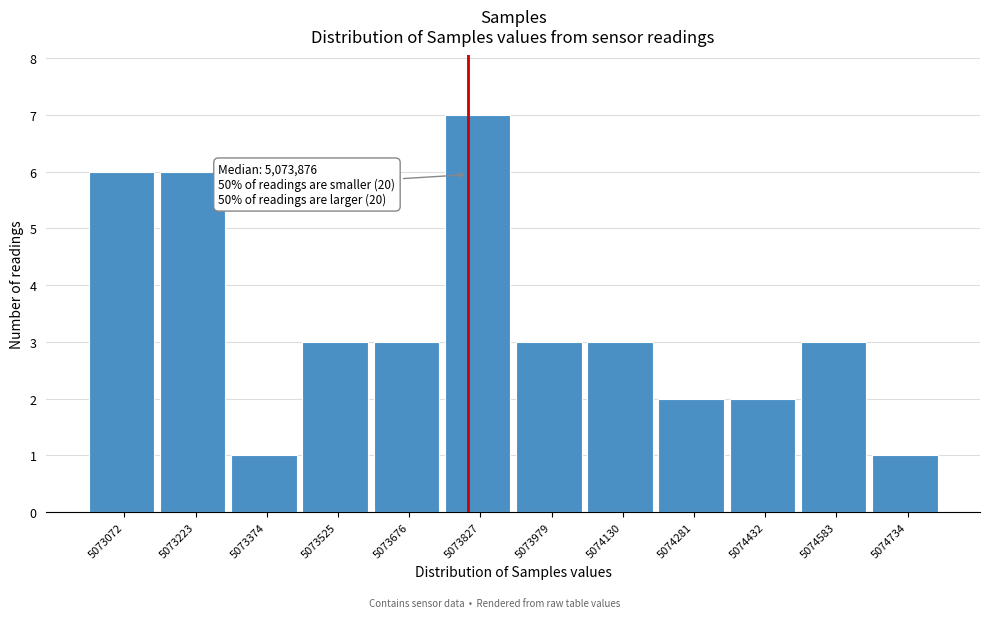

Reading left to right, what are all the values shown in this chart?

5073072=6	5073223=6	5073374=1	5073525=3	5073676=3	5073827=7	5073979=3	5074130=3	5074281=2	5074432=2	5074583=3	5074734=1